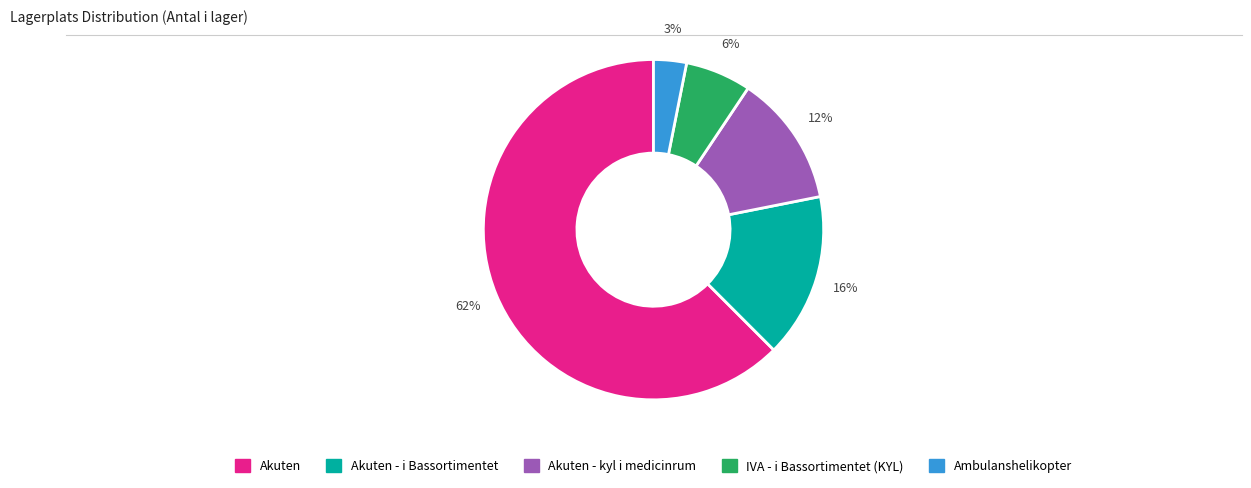

To the nearest percent, what is the average slice percentage?

20%